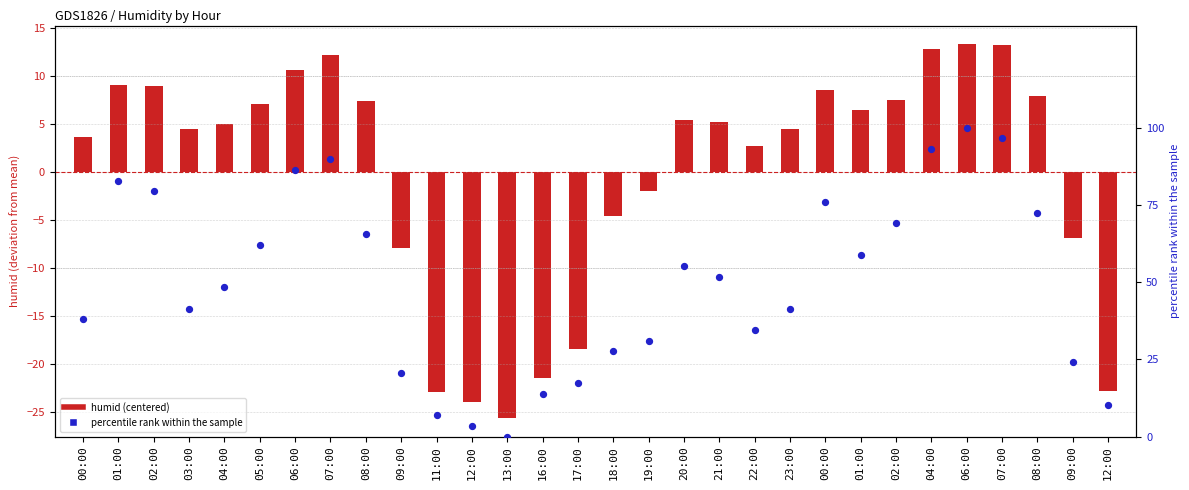

What are all the series names shown in the legend?

humid (centered), percentile rank within the sample